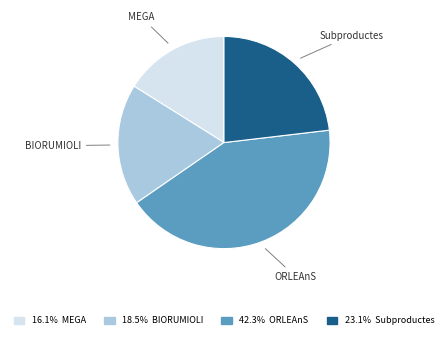

How many segments does this pie chart have?

4